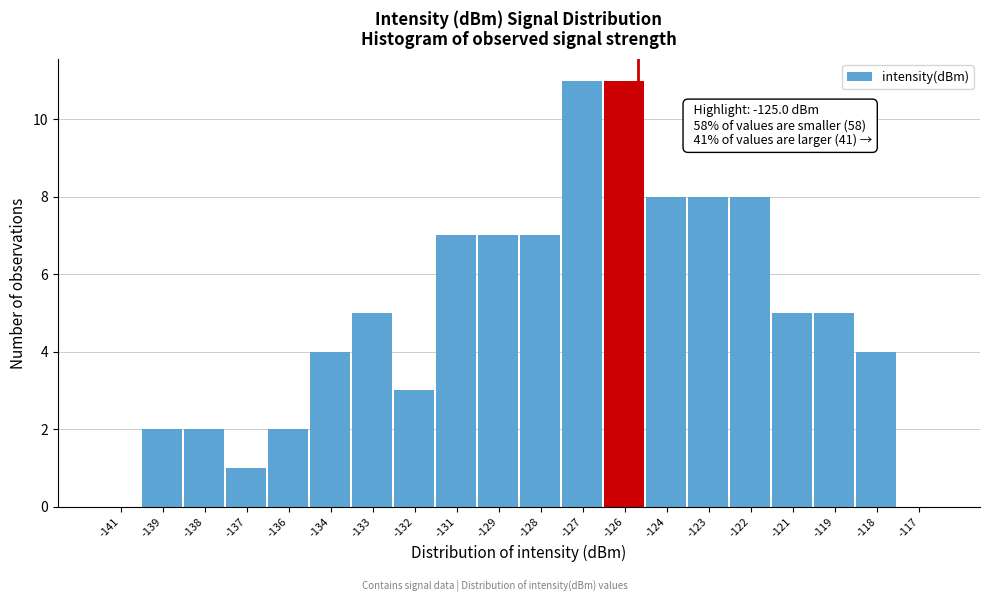

Reading right to left, list all the values displayed in this chart.

-117=0	-118=4	-119=5	-121=5	-122=8	-123=8	-124=8	-126=11	-127=11	-128=7	-129=7	-131=7	-132=3	-133=5	-134=4	-136=2	-137=1	-138=2	-139=2	-141=0